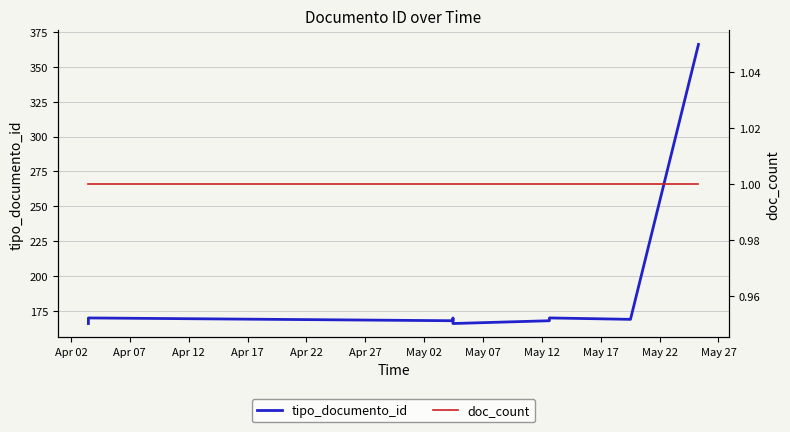

What is the difference between the maximum and second lowest values in the tipo_documento_id series?

200